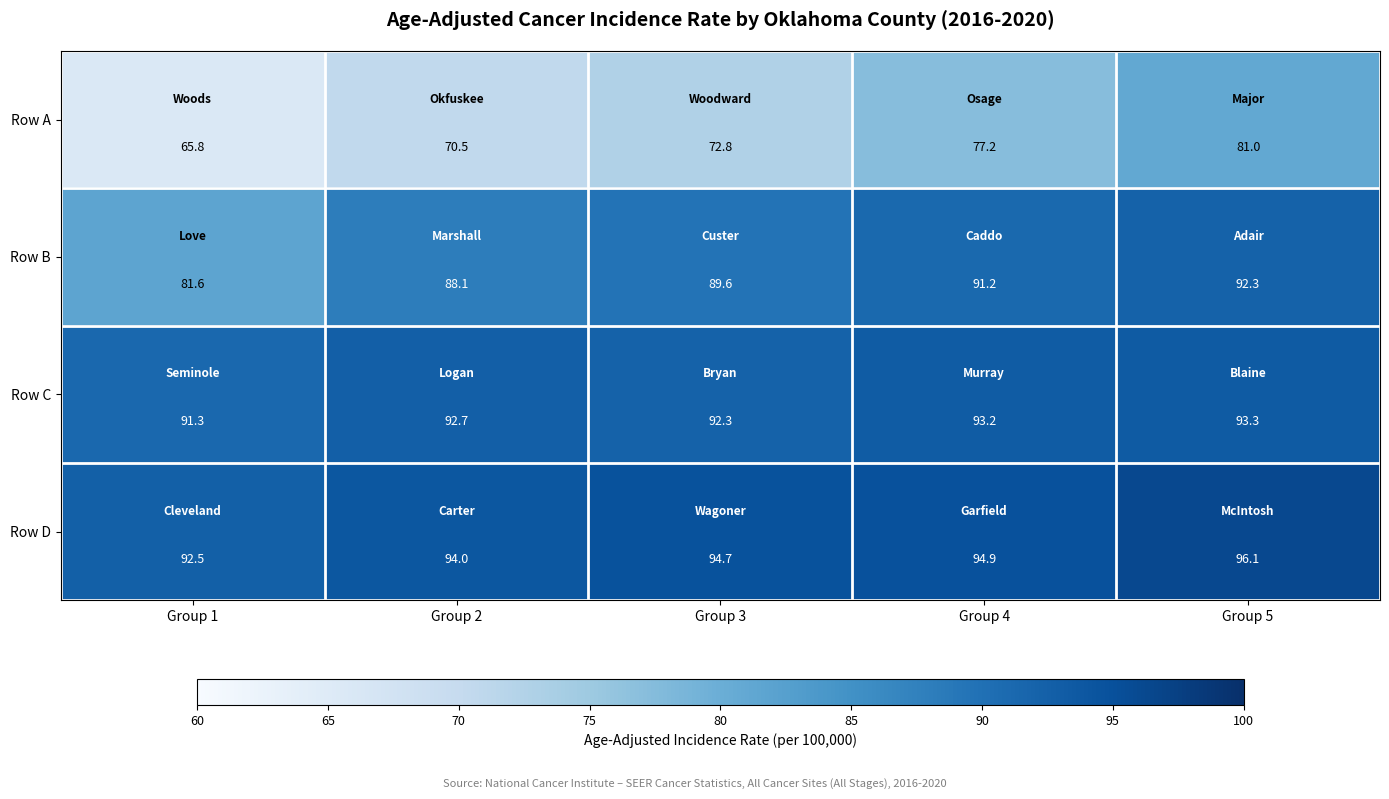

At which label does Row B first exceed 89?

Group 3